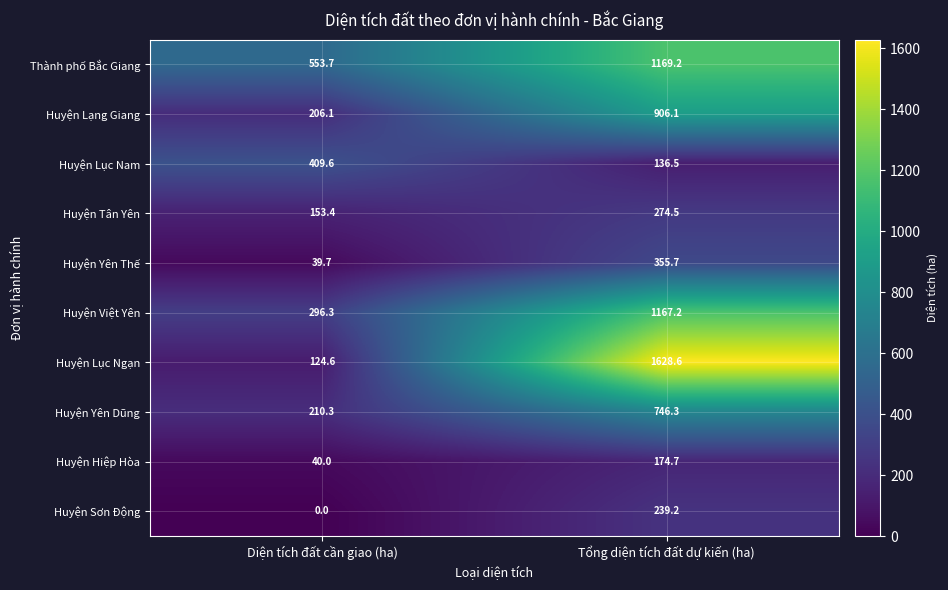

What is the difference between the Huyện Tân Yên values at Tổng diện tích đất dự kiến (ha) and Diện tích đất cần giao (ha)?

121.1